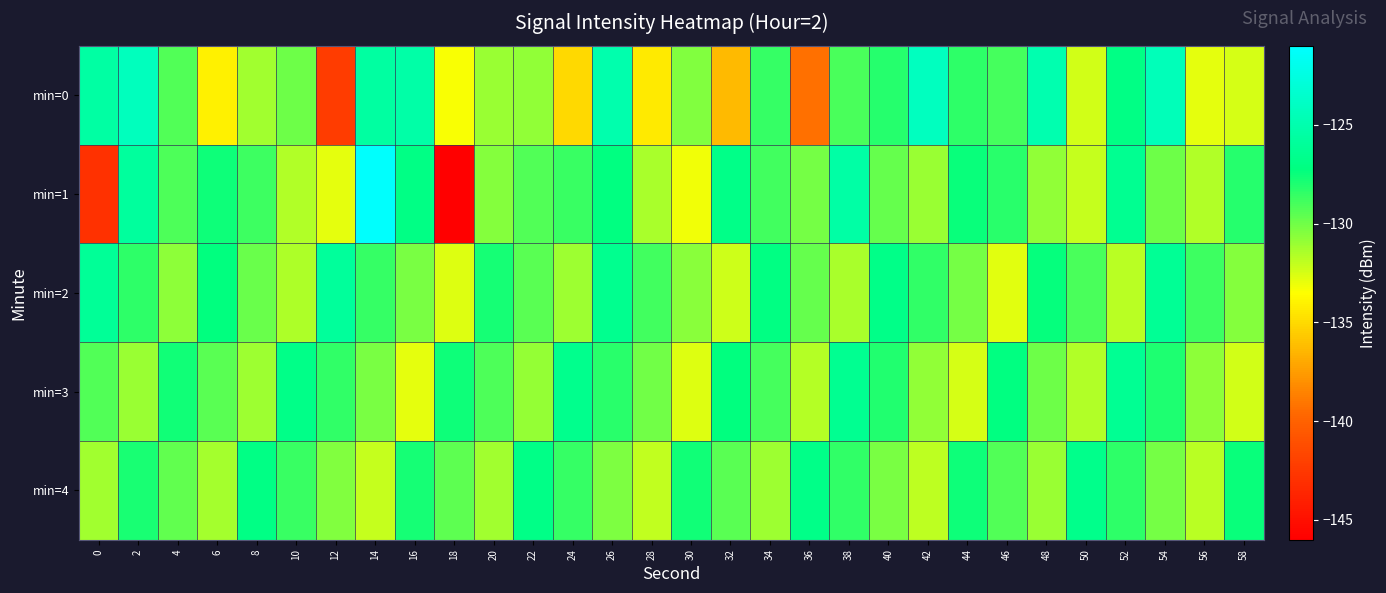

Between 0 and 34, which series saw the biggest shift?

min=1